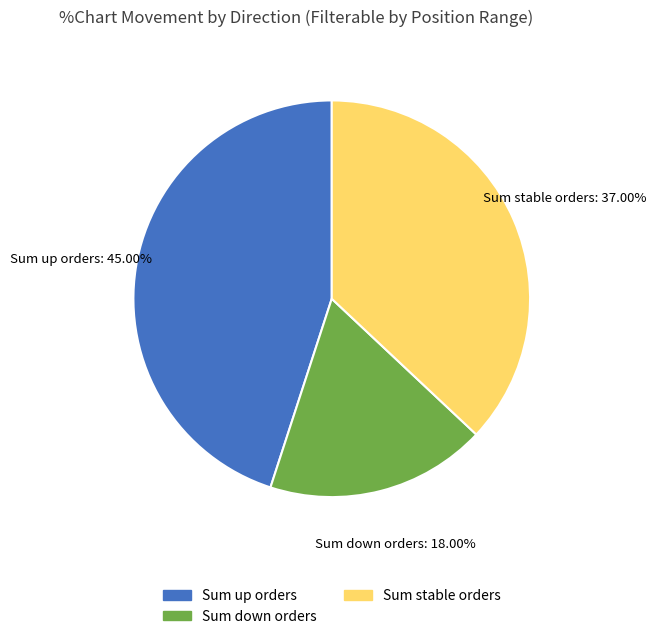

Is there any slice that represents more than half of the pie?

No